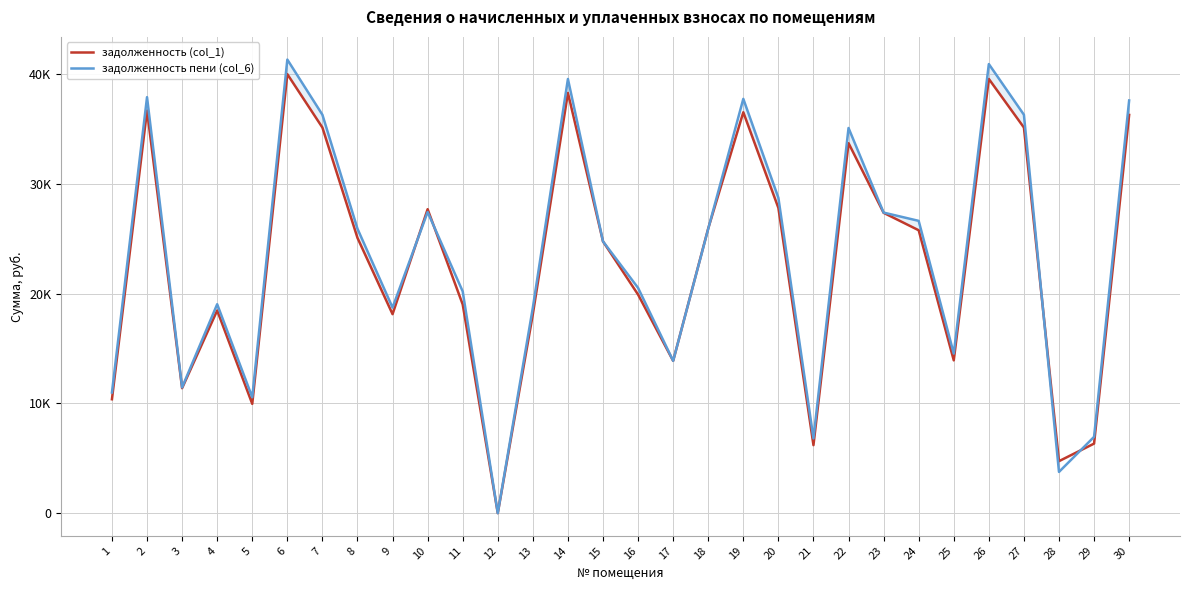

Where is the first local maximum for задолженность пени (col_6)?

2